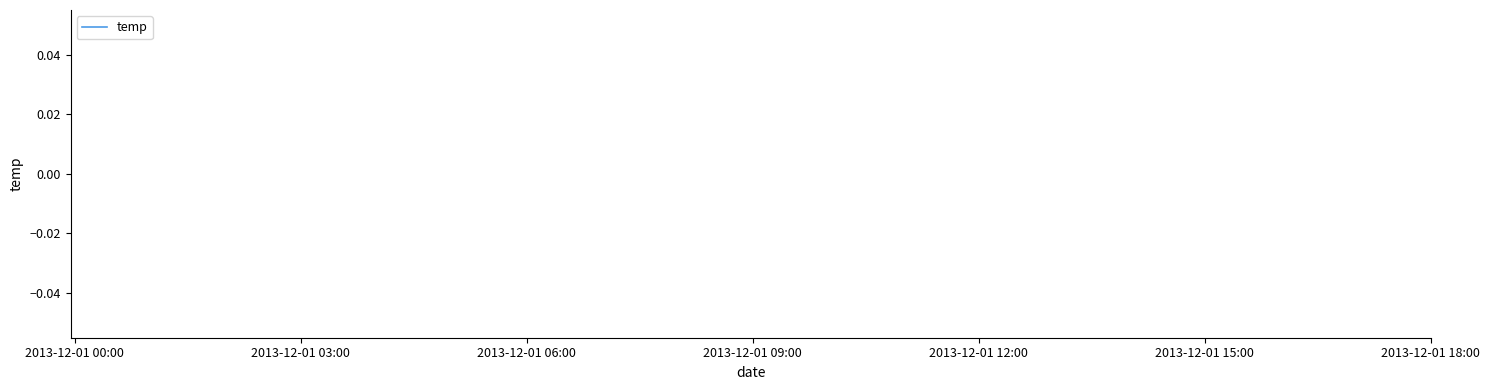

What is the label of the 17th point from the right?

2013-12-01 03:00